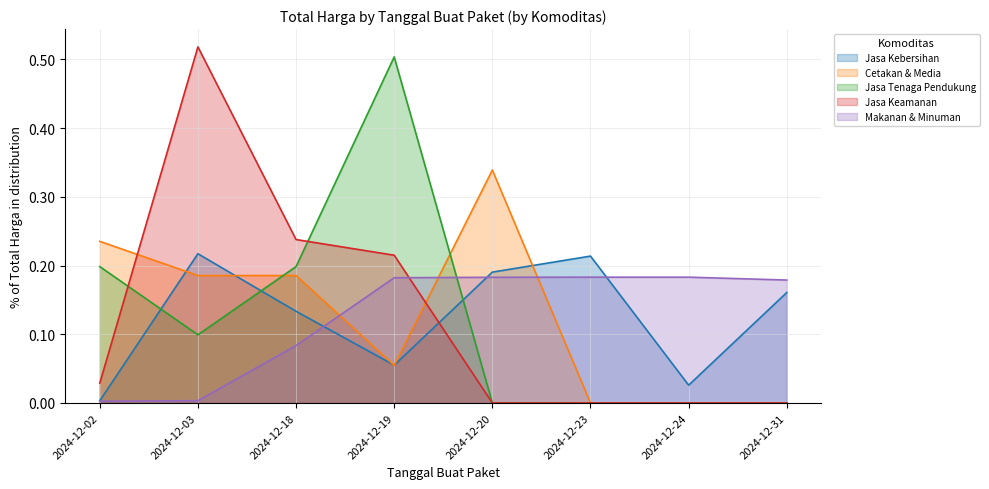

True or false: Makanan & Minuman has a value of 0.2 at 2024-12-31.

True